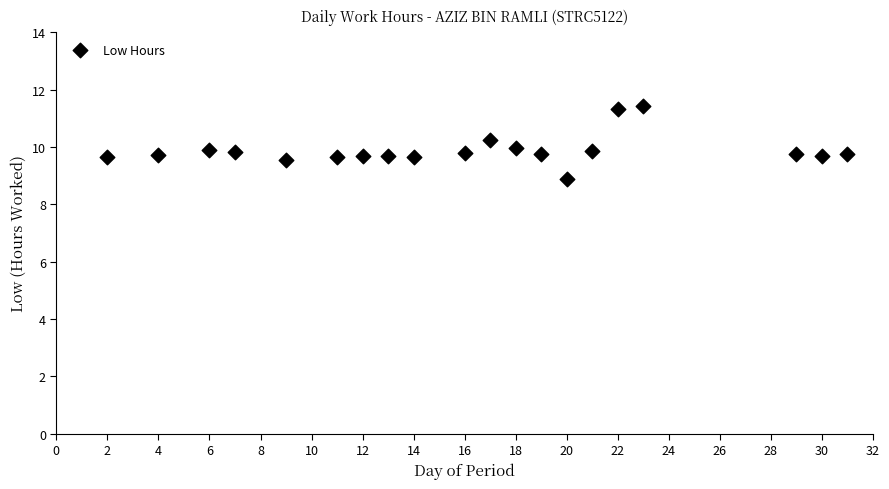

What is the range of X values (max minus min)?

29.0